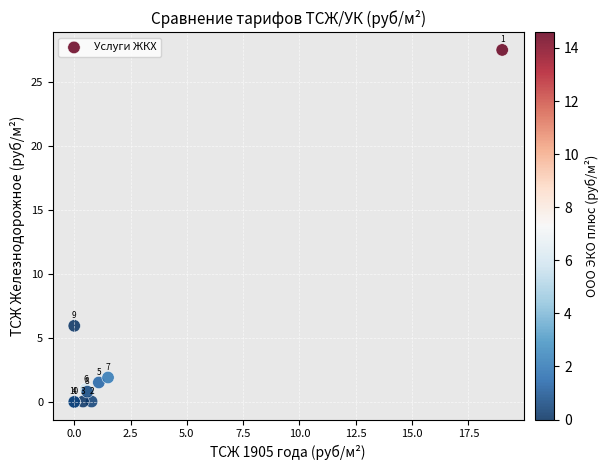

What Y value in the scatter plot is closest to 13?

6.0